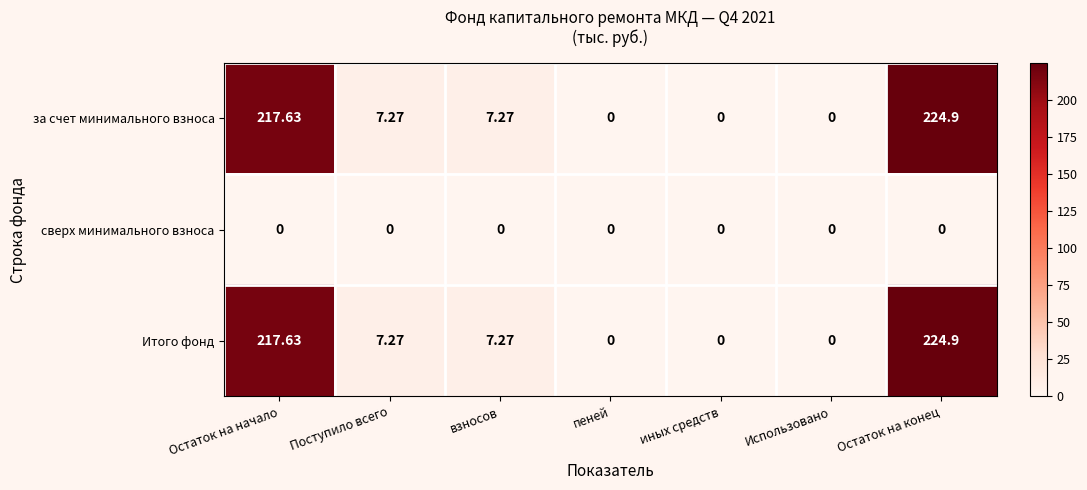

How many distinct data groups are displayed?

3